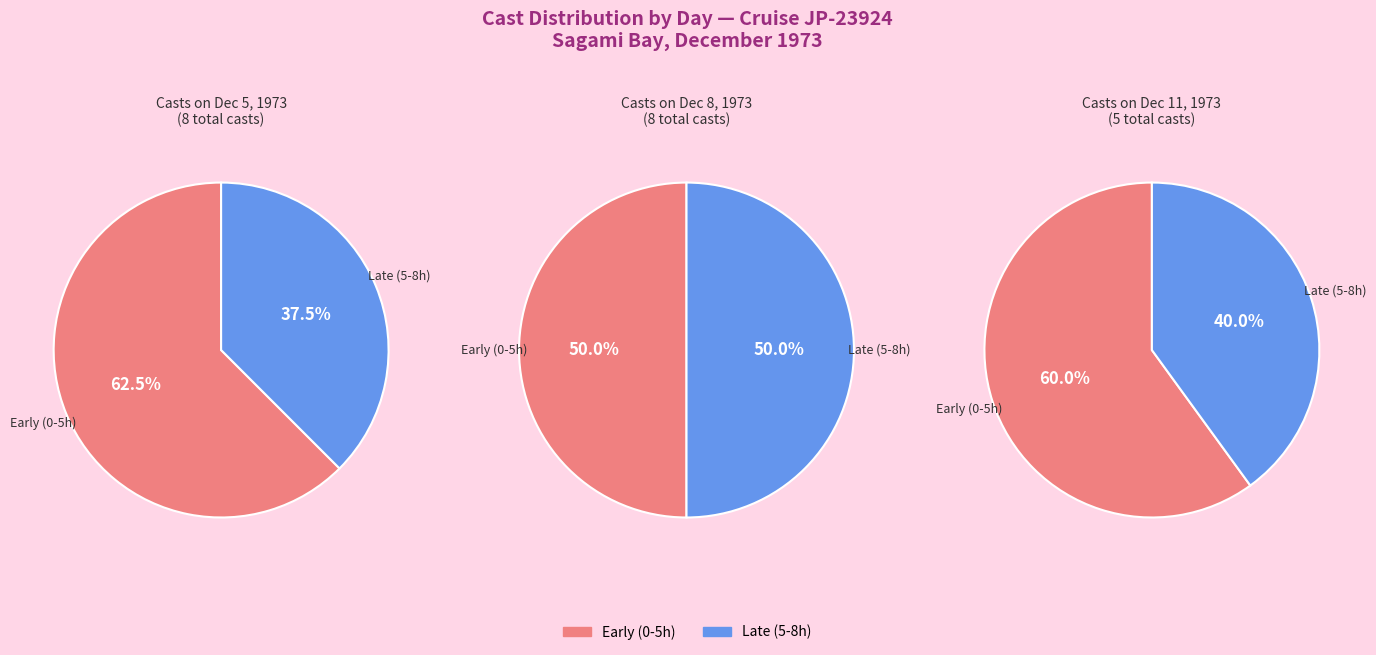

The 0 slice represents 60% of the pie. True or false?

False